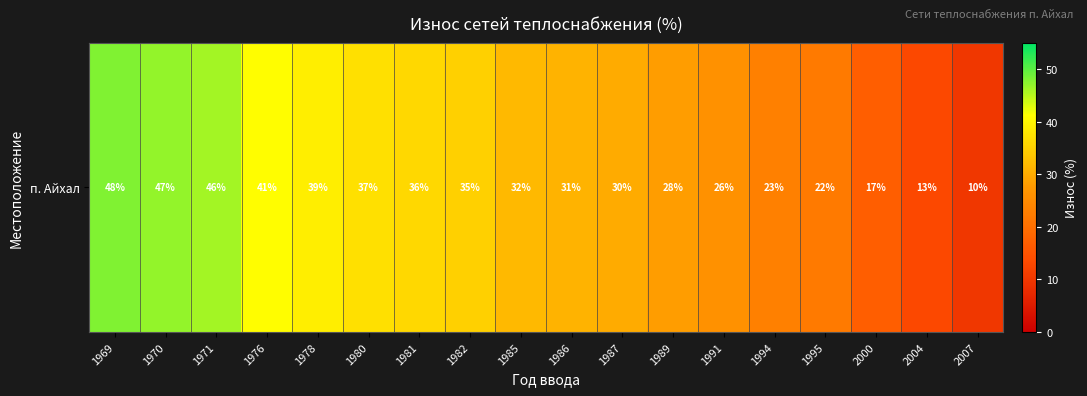

Which label corresponds to the largest value in the chart?

1969